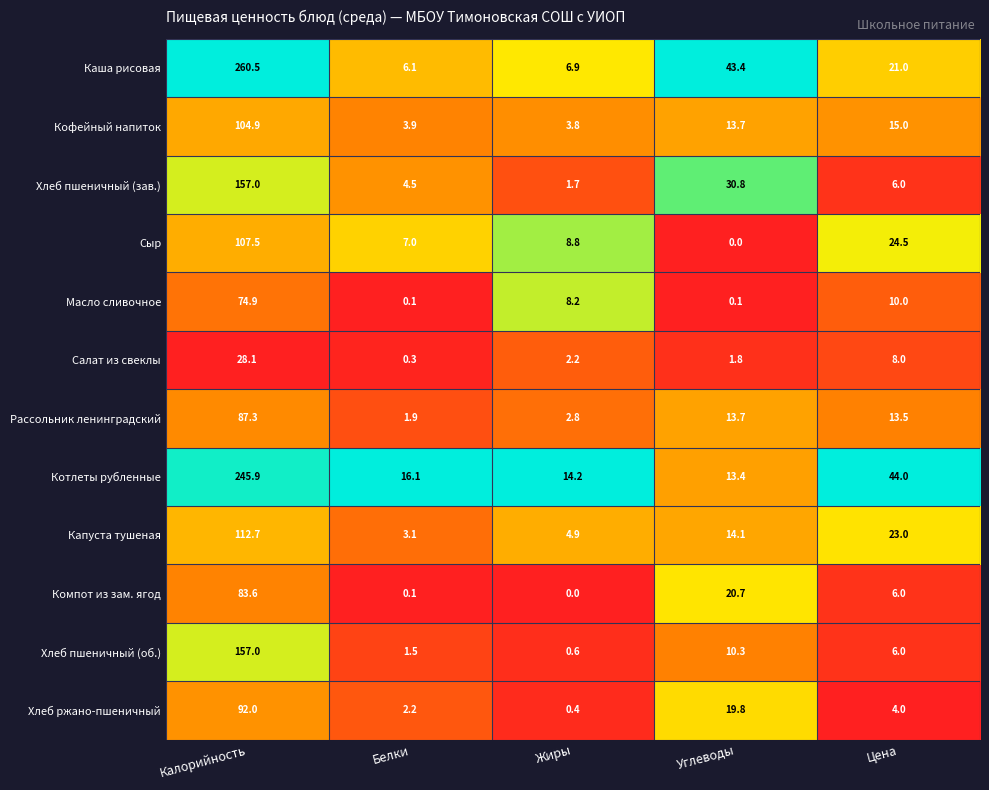

What is the sum of the Рассольник ленинградский values at Белки and Жиры?

4.7